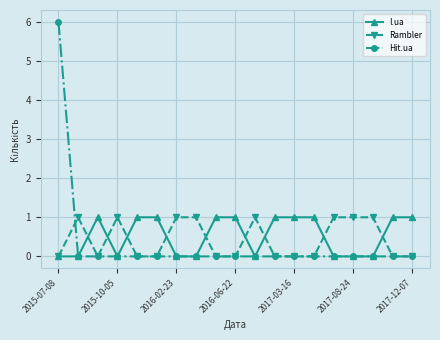

Count the number of data series in this chart.

3